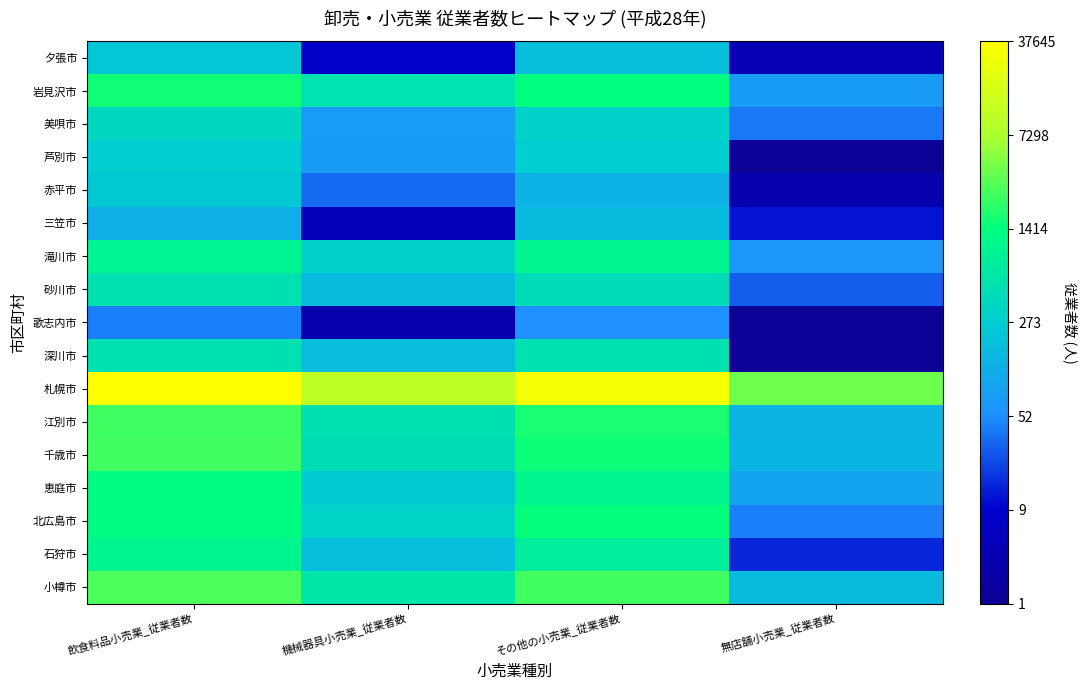

What is the difference between the highest and lowest values at その他の小売業_従業者数?

6.4